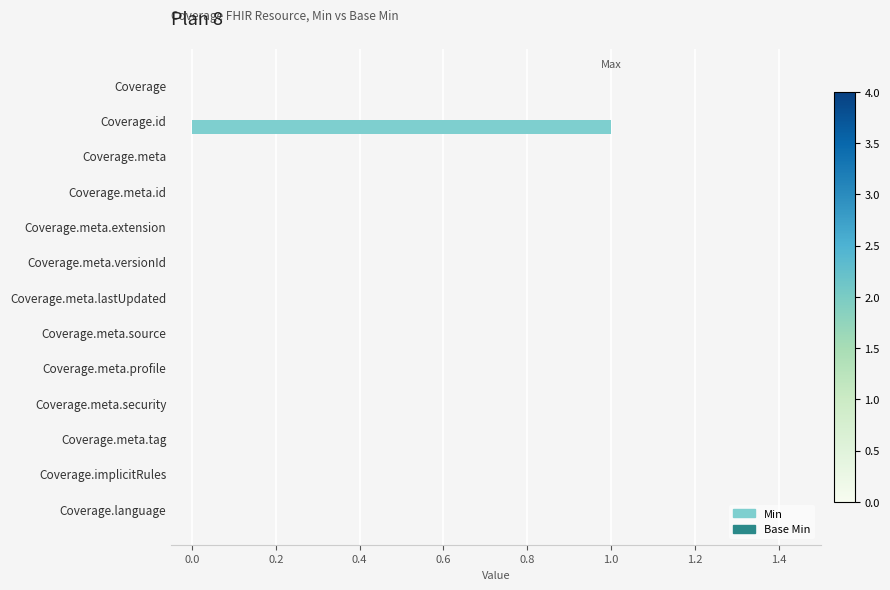

Between Coverage.meta.lastUpdated and Coverage.id, which is larger?

Coverage.id